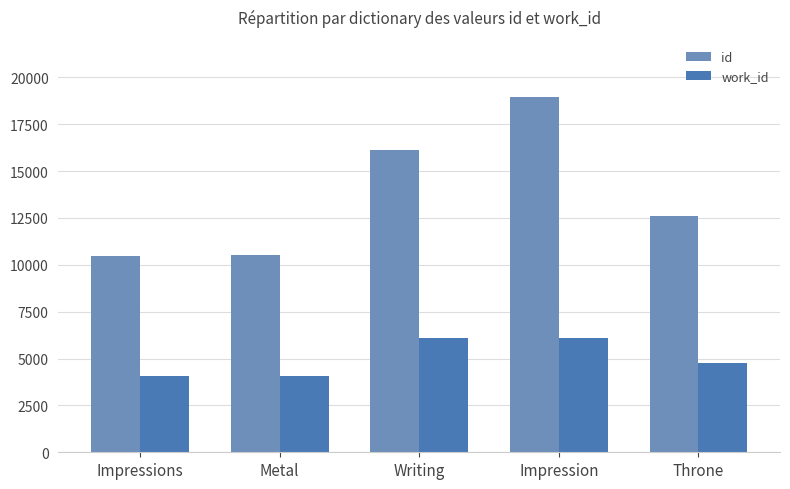

What value does the work_id series have at Metal, to the nearest 50?

4050